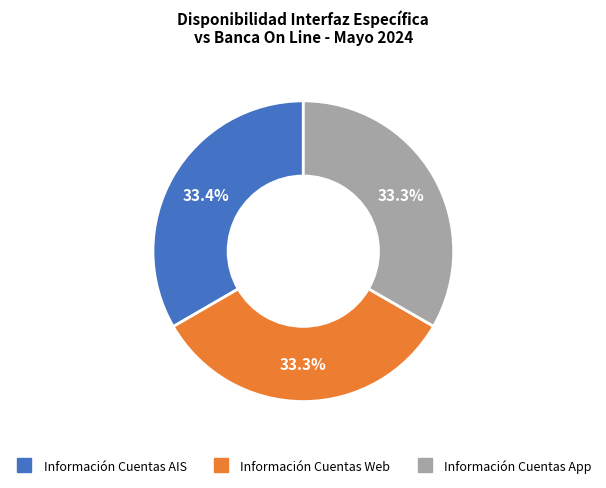

Approximately how many times larger is the value at Información Cuentas App compared to Información Cuentas Web?

1.0